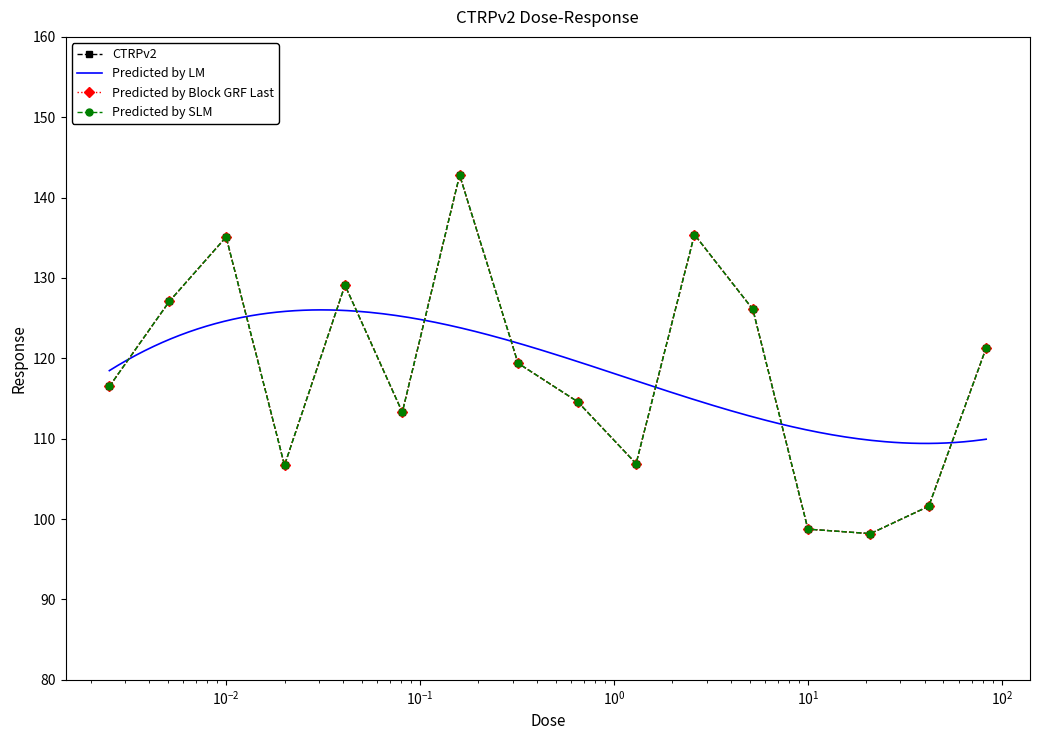

Rank the categories by value from lowest to highest.

21.0, 10.0, 42.0, 0.02, 1.3, 0.081, 0.65, 0.0025, 0.32, 83.0, 5.2, 0.0051, 0.041, 0.01, 2.6, 0.16